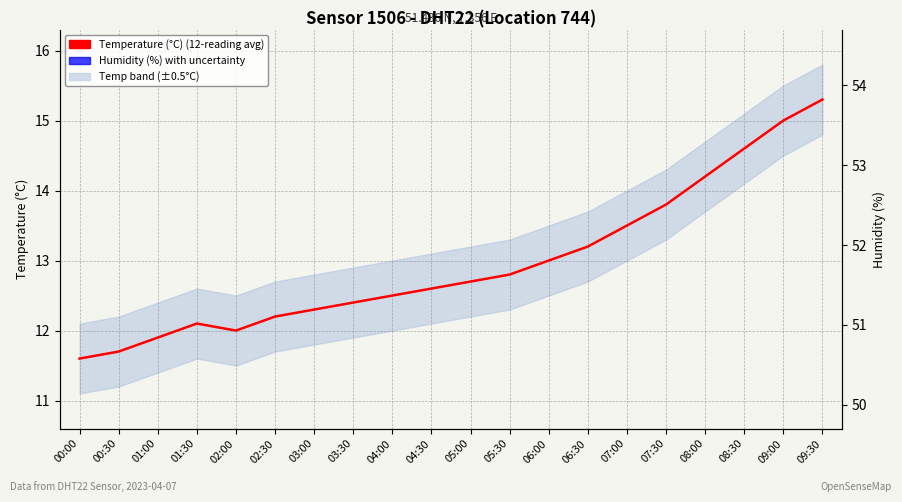

What is the label of the 9th point from the left?

04:00